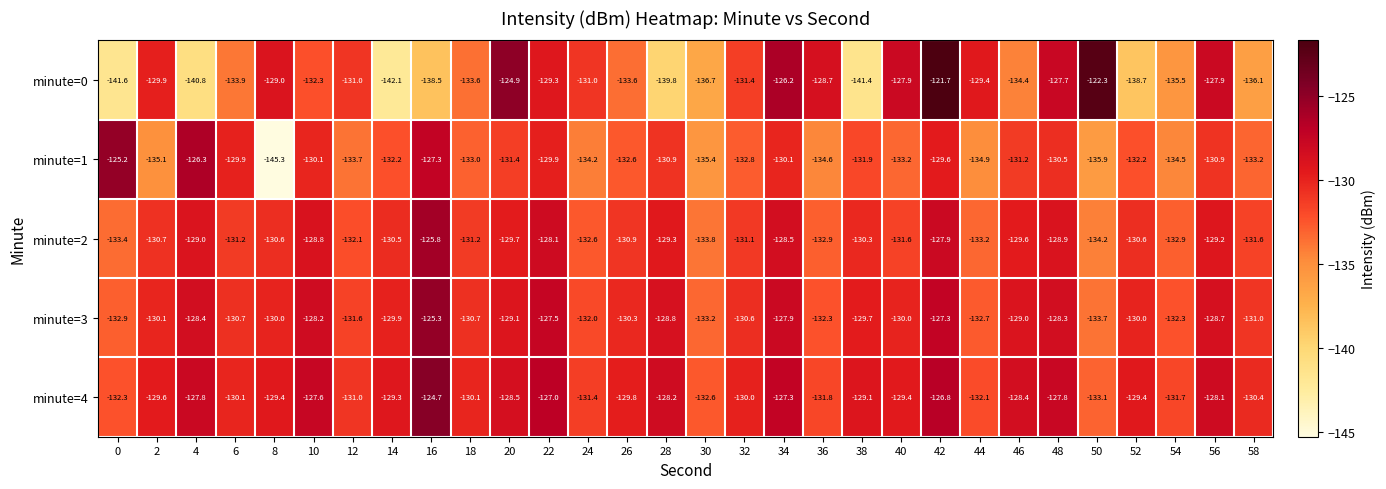

At which category does the chart reach its peak across all series?

42